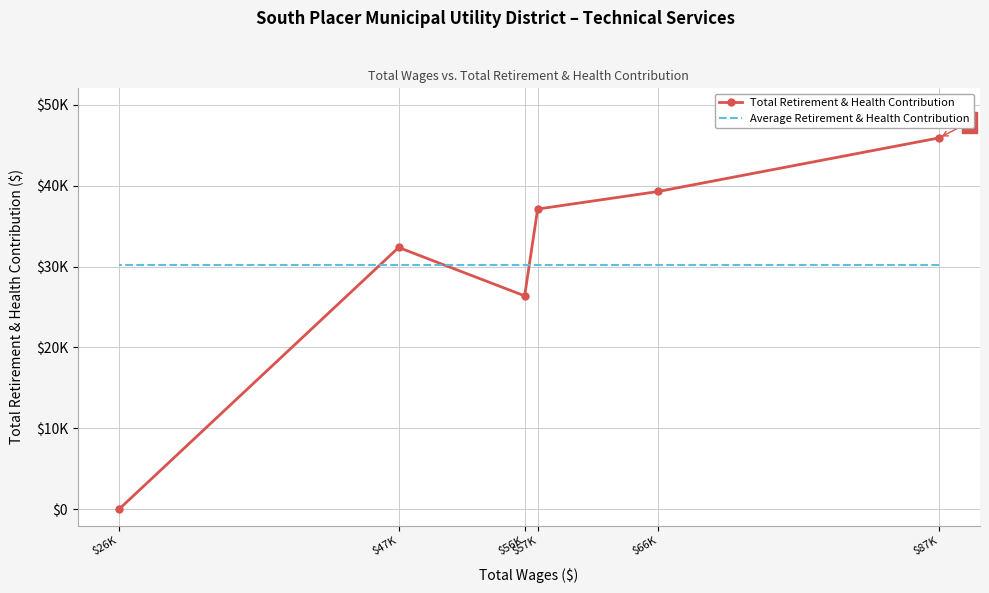

What is the sum of all Average Retirement & Health Contribution values?

180961.7